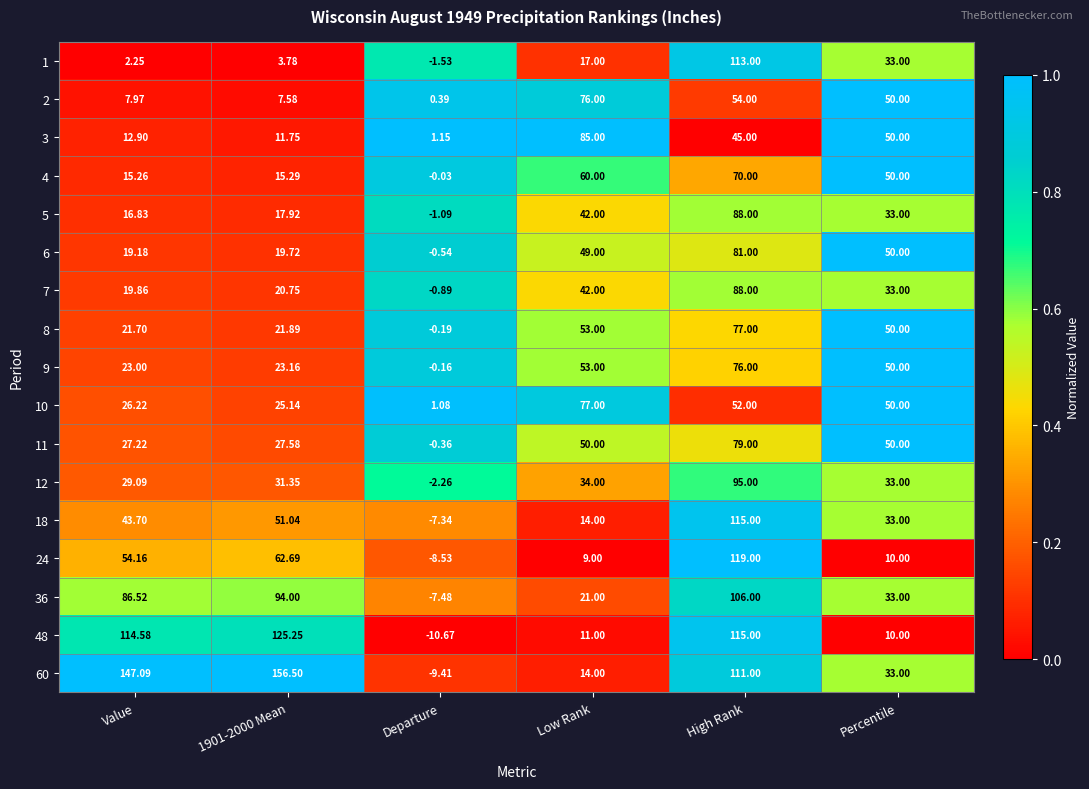

Where does the 5 series first go above 33?

Low Rank